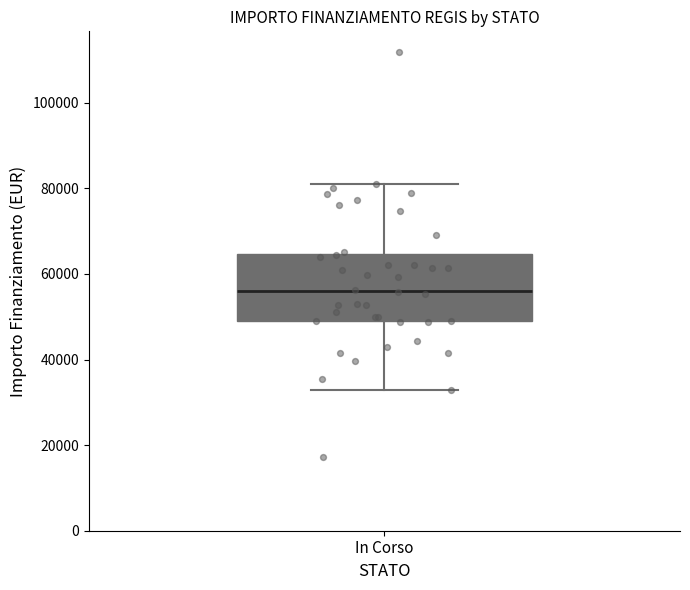

Read this box plot against the y-axis: the position of the median line, the range covered by the box, and the ends of both whiskers. The values are not printed on the chart, so give them approximately, as read against the axis.

median 56000, box 50000 to 64000, whiskers 32000 to 80000